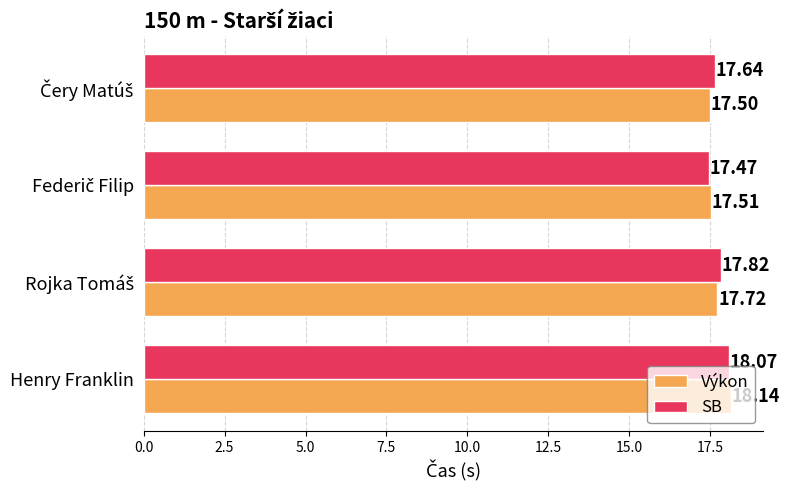

How many Výkon values are between 17 and 18?

3